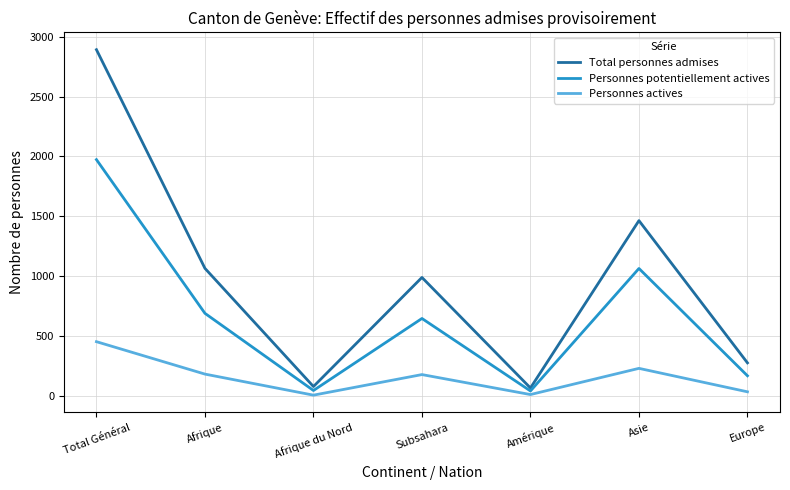

At Europe, list the series in order from largest to smallest.

Total personnes admises, Personnes potentiellement actives, Personnes actives